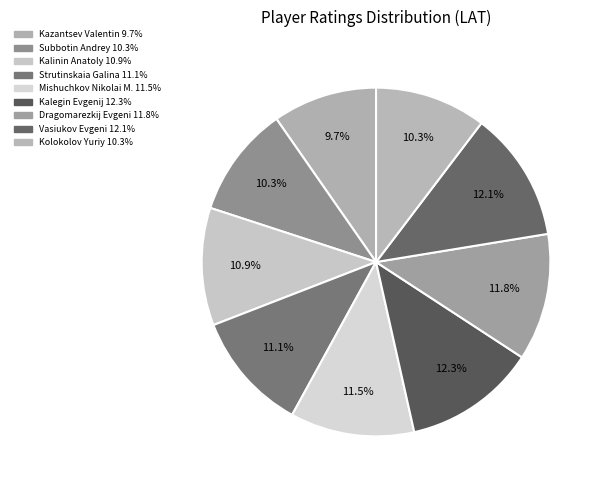

Which category has the smallest portion of the pie?

Kazantsev Valentin